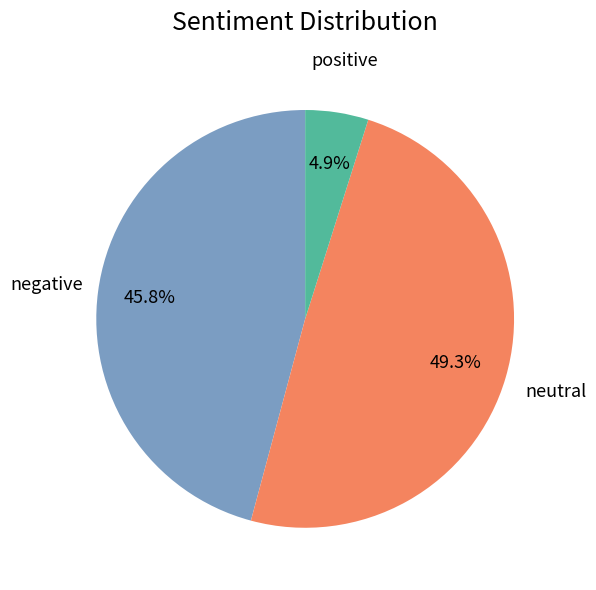

Does any single category account for the majority?

No